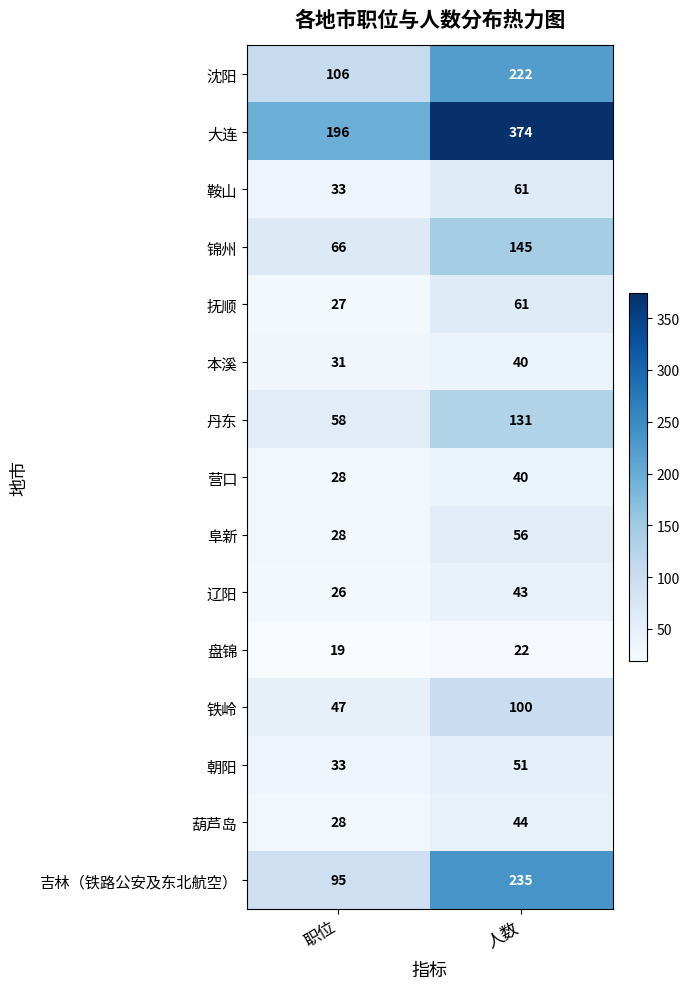

What is the maximum value shown in the chart?

374